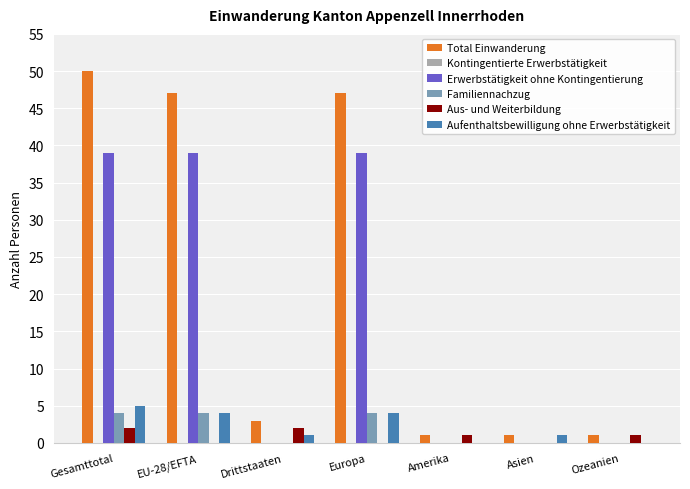

At which category is the sum across all series the highest?

Gesamttotal